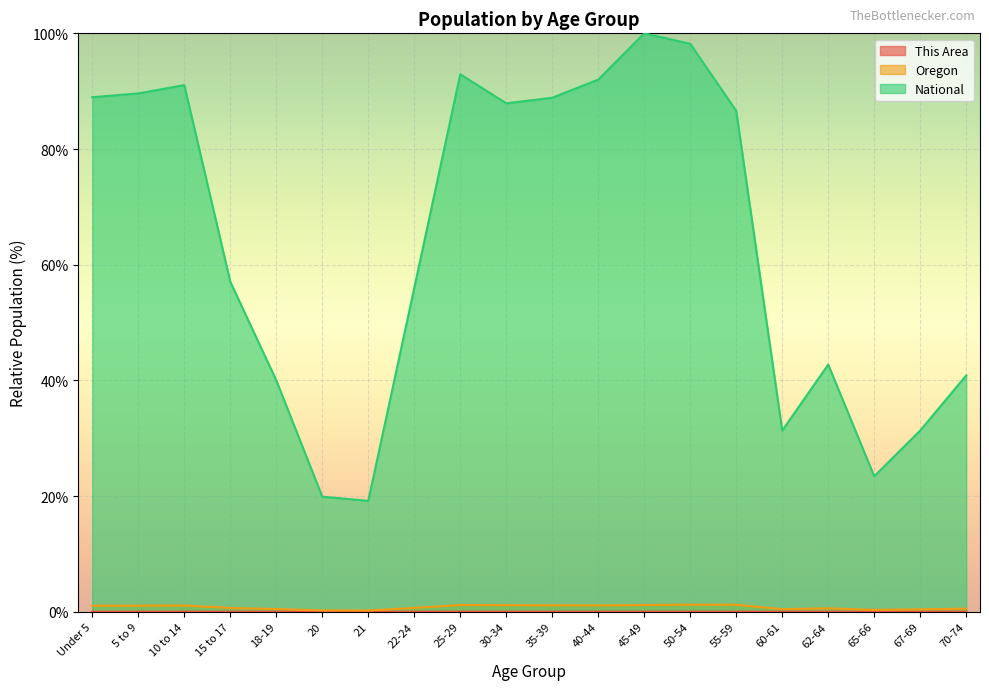

At how many categories does at least one series exceed 66?

10